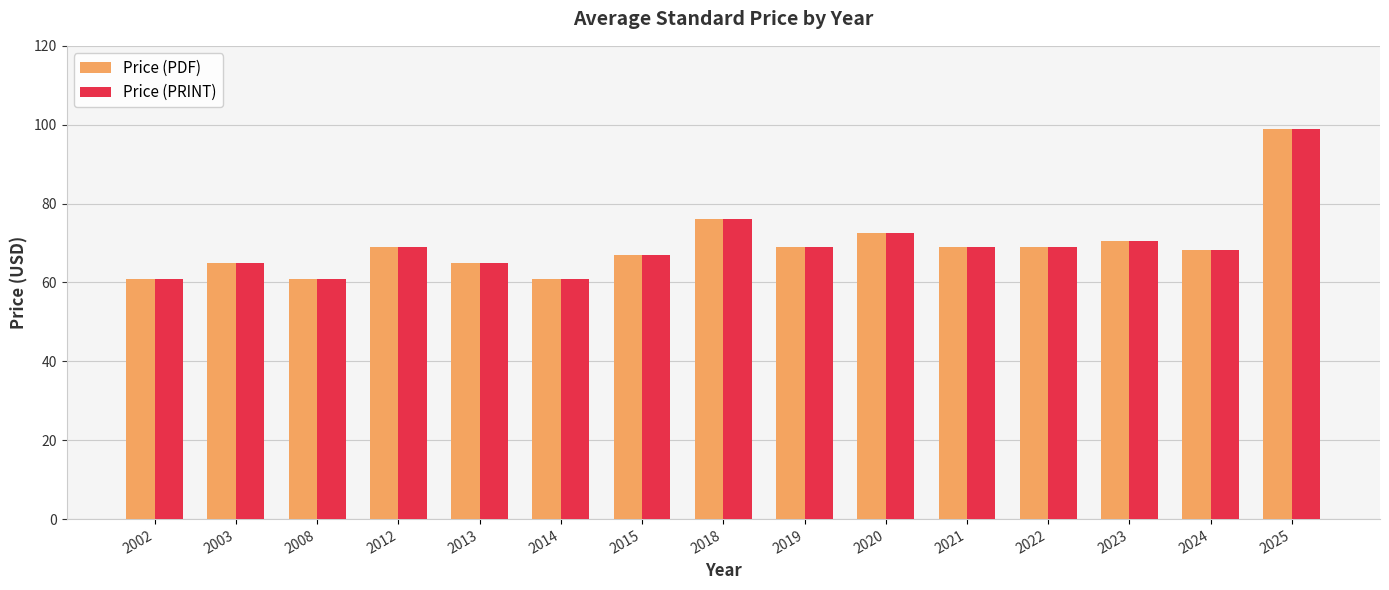

At which label is Price (PRINT) closest to 80?

2018